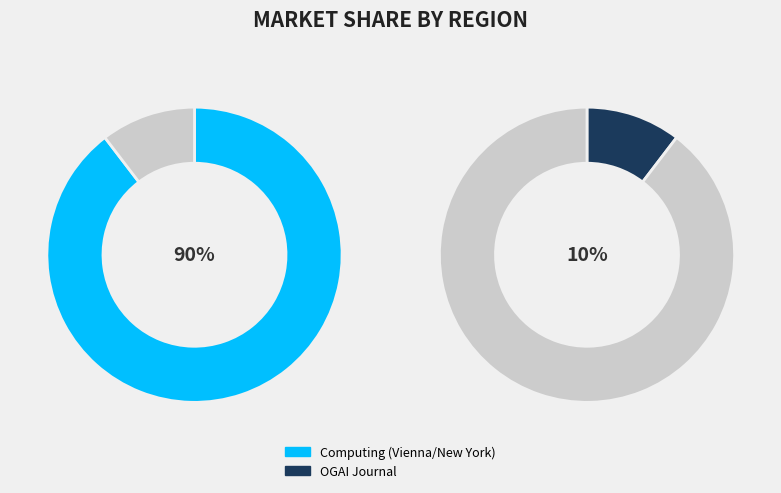

Which slice represents more than half of the pie?

Computing (Vienna/New York)